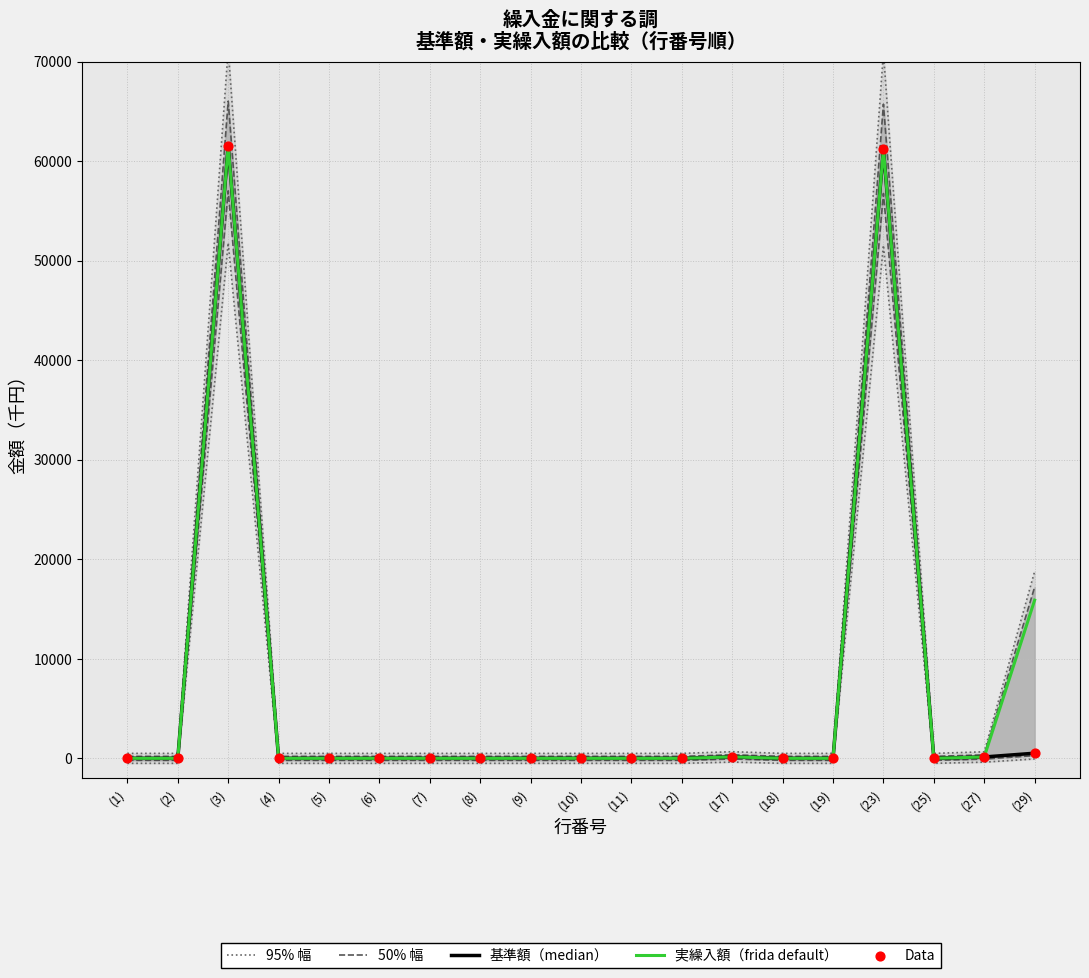

The value of 実繰入額（frida default） at (25) is -21249. True or false?

False